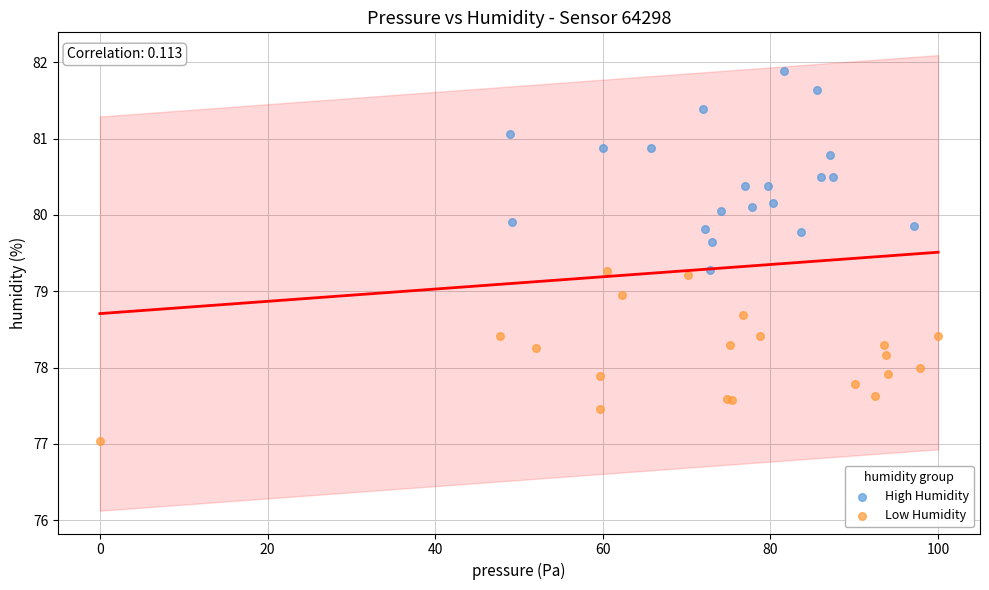

Which series reaches the maximum Y coordinate?

High Humidity